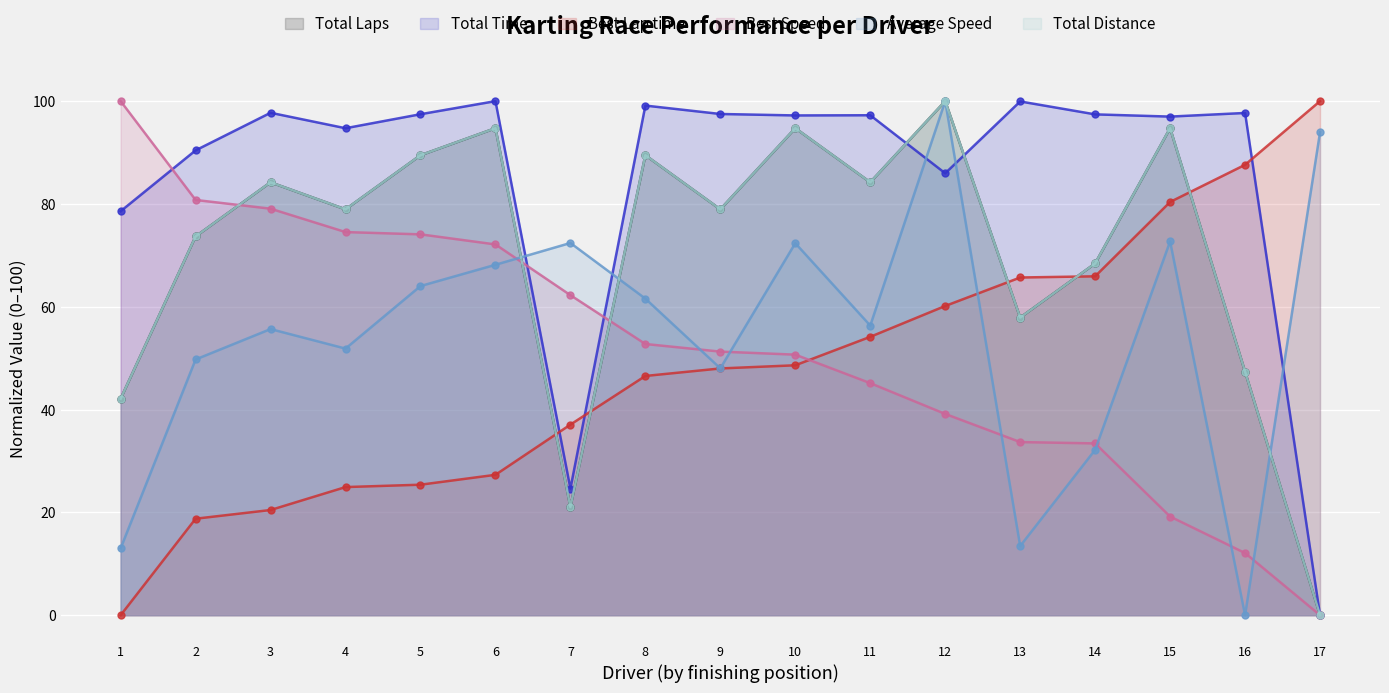

True or false: Total Time has more than 1 points higher than both neighbors.

True